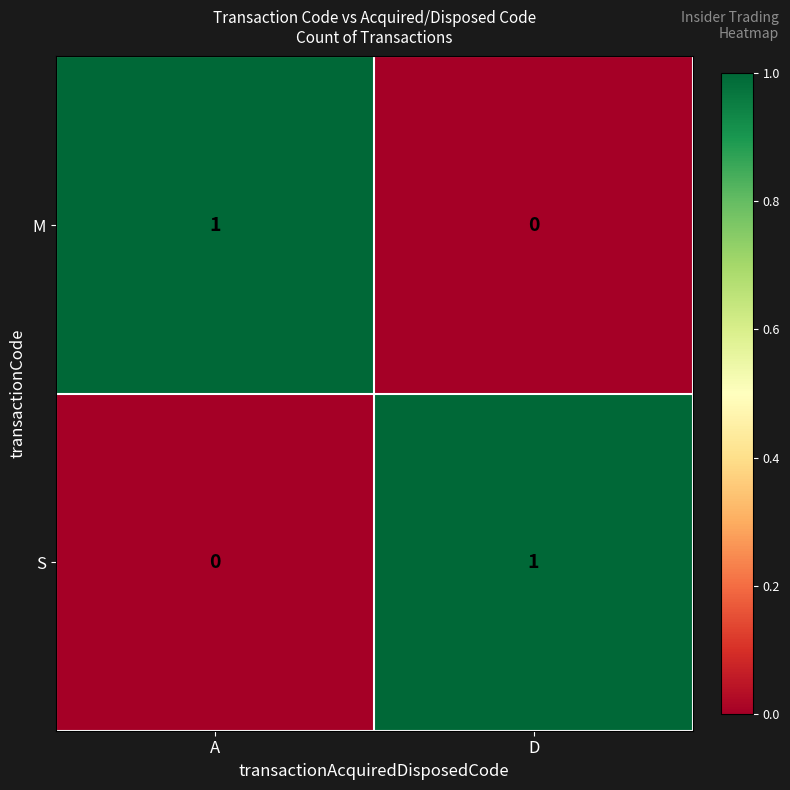

Reading left to right, transcribe all the data shown in this chart.

M: 1	0
S: 0	1